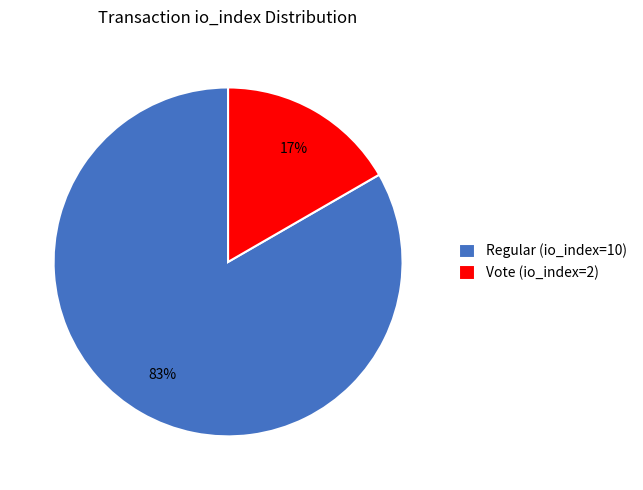

What is the majority slice?

Regular (io_index=10)